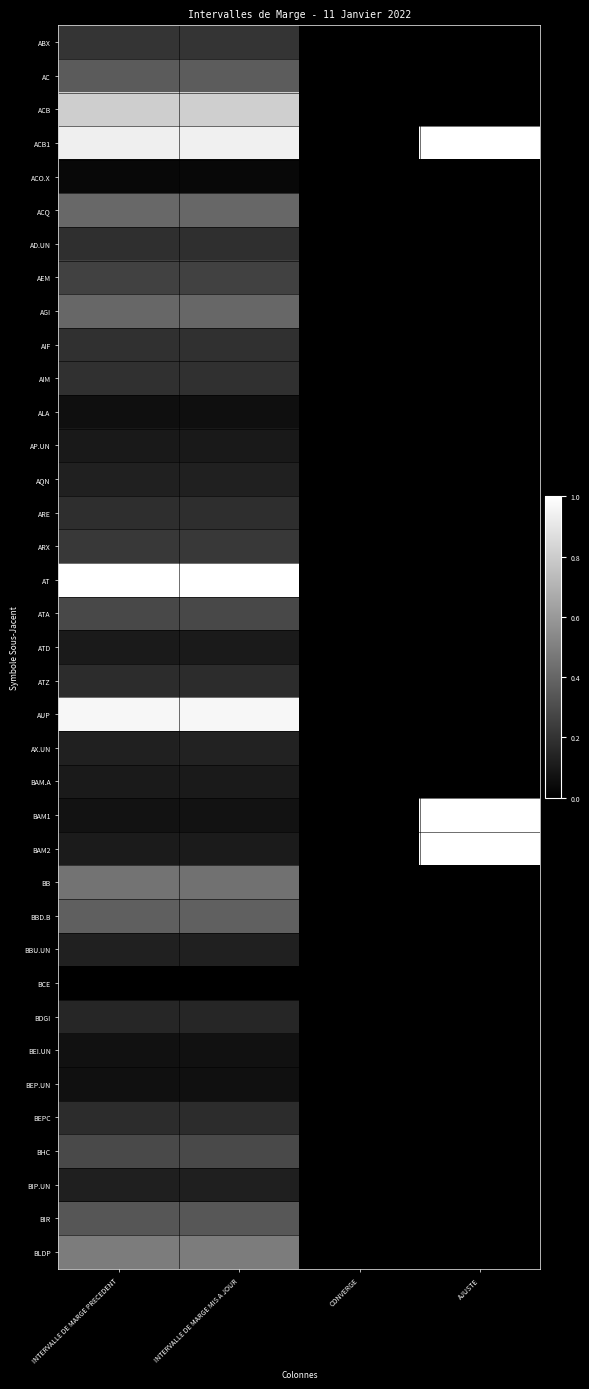

Reading left to right, list all the values displayed in this chart.

ABX: INTERVALLE DE MARGE PRECEDENT=0.2	INTERVALLE DE MARGE MIS A JOUR=0.2	CONVERGE=0.0	AJUSTE=0.0
AC: INTERVALLE DE MARGE PRECEDENT=0.4	INTERVALLE DE MARGE MIS A JOUR=0.4	CONVERGE=0.0	AJUSTE=0.0
ACB: INTERVALLE DE MARGE PRECEDENT=0.8	INTERVALLE DE MARGE MIS A JOUR=0.8	CONVERGE=0.0	AJUSTE=0.0
ACB1: INTERVALLE DE MARGE PRECEDENT=0.9	INTERVALLE DE MARGE MIS A JOUR=0.9	CONVERGE=0.0	AJUSTE=1.0
ACO.X: INTERVALLE DE MARGE PRECEDENT=0.0	INTERVALLE DE MARGE MIS A JOUR=0.0	CONVERGE=0.0	AJUSTE=0.0
ACQ: INTERVALLE DE MARGE PRECEDENT=0.4	INTERVALLE DE MARGE MIS A JOUR=0.4	CONVERGE=0.0	AJUSTE=0.0
AD.UN: INTERVALLE DE MARGE PRECEDENT=0.2	INTERVALLE DE MARGE MIS A JOUR=0.2	CONVERGE=0.0	AJUSTE=0.0
AEM: INTERVALLE DE MARGE PRECEDENT=0.3	INTERVALLE DE MARGE MIS A JOUR=0.3	CONVERGE=0.0	AJUSTE=0.0
AGI: INTERVALLE DE MARGE PRECEDENT=0.4	INTERVALLE DE MARGE MIS A JOUR=0.4	CONVERGE=0.0	AJUSTE=0.0
AIF: INTERVALLE DE MARGE PRECEDENT=0.2	INTERVALLE DE MARGE MIS A JOUR=0.2	CONVERGE=0.0	AJUSTE=0.0
AIM: INTERVALLE DE MARGE PRECEDENT=0.2	INTERVALLE DE MARGE MIS A JOUR=0.2	CONVERGE=0.0	AJUSTE=0.0
ALA: INTERVALLE DE MARGE PRECEDENT=0.1	INTERVALLE DE MARGE MIS A JOUR=0.1	CONVERGE=0.0	AJUSTE=0.0
AP.UN: INTERVALLE DE MARGE PRECEDENT=0.1	INTERVALLE DE MARGE MIS A JOUR=0.1	CONVERGE=0.0	AJUSTE=0.0
AQN: INTERVALLE DE MARGE PRECEDENT=0.1	INTERVALLE DE MARGE MIS A JOUR=0.1	CONVERGE=0.0	AJUSTE=0.0
ARE: INTERVALLE DE MARGE PRECEDENT=0.2	INTERVALLE DE MARGE MIS A JOUR=0.2	CONVERGE=0.0	AJUSTE=0.0
ARX: INTERVALLE DE MARGE PRECEDENT=0.2	INTERVALLE DE MARGE MIS A JOUR=0.2	CONVERGE=0.0	AJUSTE=0.0
AT: INTERVALLE DE MARGE PRECEDENT=1.0	INTERVALLE DE MARGE MIS A JOUR=1.0	CONVERGE=0.0	AJUSTE=0.0
ATA: INTERVALLE DE MARGE PRECEDENT=0.3	INTERVALLE DE MARGE MIS A JOUR=0.3	CONVERGE=0.0	AJUSTE=0.0
ATD: INTERVALLE DE MARGE PRECEDENT=0.1	INTERVALLE DE MARGE MIS A JOUR=0.1	CONVERGE=0.0	AJUSTE=0.0
ATZ: INTERVALLE DE MARGE PRECEDENT=0.2	INTERVALLE DE MARGE MIS A JOUR=0.2	CONVERGE=0.0	AJUSTE=0.0
AUP: INTERVALLE DE MARGE PRECEDENT=1.0	INTERVALLE DE MARGE MIS A JOUR=1.0	CONVERGE=0.0	AJUSTE=0.0
AX.UN: INTERVALLE DE MARGE PRECEDENT=0.1	INTERVALLE DE MARGE MIS A JOUR=0.1	CONVERGE=0.0	AJUSTE=0.0
BAM.A: INTERVALLE DE MARGE PRECEDENT=0.1	INTERVALLE DE MARGE MIS A JOUR=0.1	CONVERGE=0.0	AJUSTE=0.0
BAM1: INTERVALLE DE MARGE PRECEDENT=0.1	INTERVALLE DE MARGE MIS A JOUR=0.1	CONVERGE=0.0	AJUSTE=1.0
BAM2: INTERVALLE DE MARGE PRECEDENT=0.1	INTERVALLE DE MARGE MIS A JOUR=0.1	CONVERGE=0.0	AJUSTE=1.0
BB: INTERVALLE DE MARGE PRECEDENT=0.4	INTERVALLE DE MARGE MIS A JOUR=0.4	CONVERGE=0.0	AJUSTE=0.0
BBD.B: INTERVALLE DE MARGE PRECEDENT=0.4	INTERVALLE DE MARGE MIS A JOUR=0.4	CONVERGE=0.0	AJUSTE=0.0
BBU.UN: INTERVALLE DE MARGE PRECEDENT=0.1	INTERVALLE DE MARGE MIS A JOUR=0.1	CONVERGE=0.0	AJUSTE=0.0
BCE: INTERVALLE DE MARGE PRECEDENT=0.0	INTERVALLE DE MARGE MIS A JOUR=0.0	CONVERGE=0.0	AJUSTE=0.0
BDGI: INTERVALLE DE MARGE PRECEDENT=0.1	INTERVALLE DE MARGE MIS A JOUR=0.1	CONVERGE=0.0	AJUSTE=0.0
BEI.UN: INTERVALLE DE MARGE PRECEDENT=0.1	INTERVALLE DE MARGE MIS A JOUR=0.1	CONVERGE=0.0	AJUSTE=0.0
BEP.UN: INTERVALLE DE MARGE PRECEDENT=0.1	INTERVALLE DE MARGE MIS A JOUR=0.1	CONVERGE=0.0	AJUSTE=0.0
BEPC: INTERVALLE DE MARGE PRECEDENT=0.2	INTERVALLE DE MARGE MIS A JOUR=0.2	CONVERGE=0.0	AJUSTE=0.0
BHC: INTERVALLE DE MARGE PRECEDENT=0.3	INTERVALLE DE MARGE MIS A JOUR=0.3	CONVERGE=0.0	AJUSTE=0.0
BIP.UN: INTERVALLE DE MARGE PRECEDENT=0.1	INTERVALLE DE MARGE MIS A JOUR=0.1	CONVERGE=0.0	AJUSTE=0.0
BIR: INTERVALLE DE MARGE PRECEDENT=0.3	INTERVALLE DE MARGE MIS A JOUR=0.3	CONVERGE=0.0	AJUSTE=0.0
BLDP: INTERVALLE DE MARGE PRECEDENT=0.5	INTERVALLE DE MARGE MIS A JOUR=0.5	CONVERGE=0.0	AJUSTE=0.0